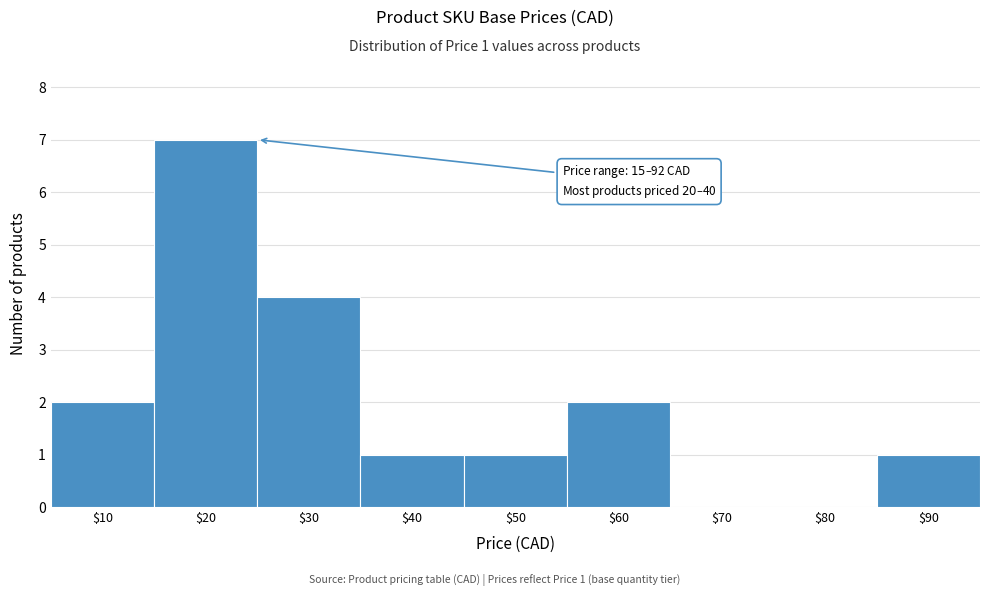

Which category has the highest value across all series?

$20